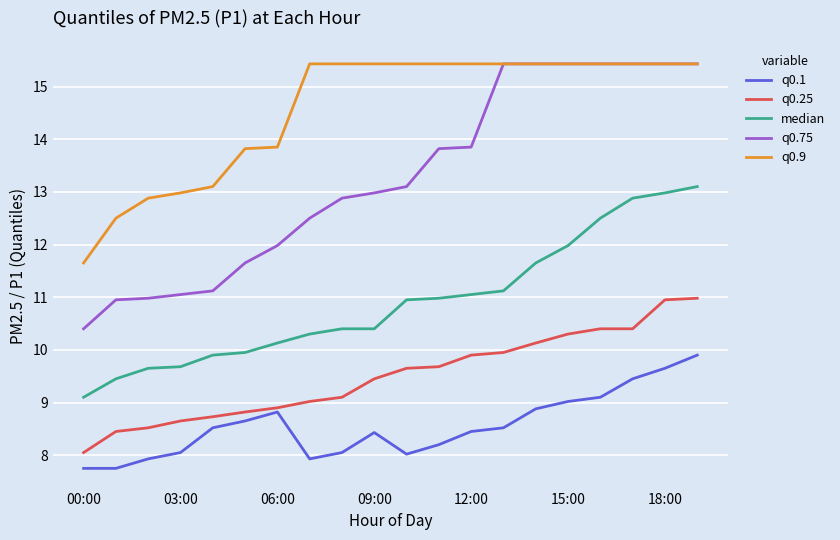

How many categories are shown in the chart?

20